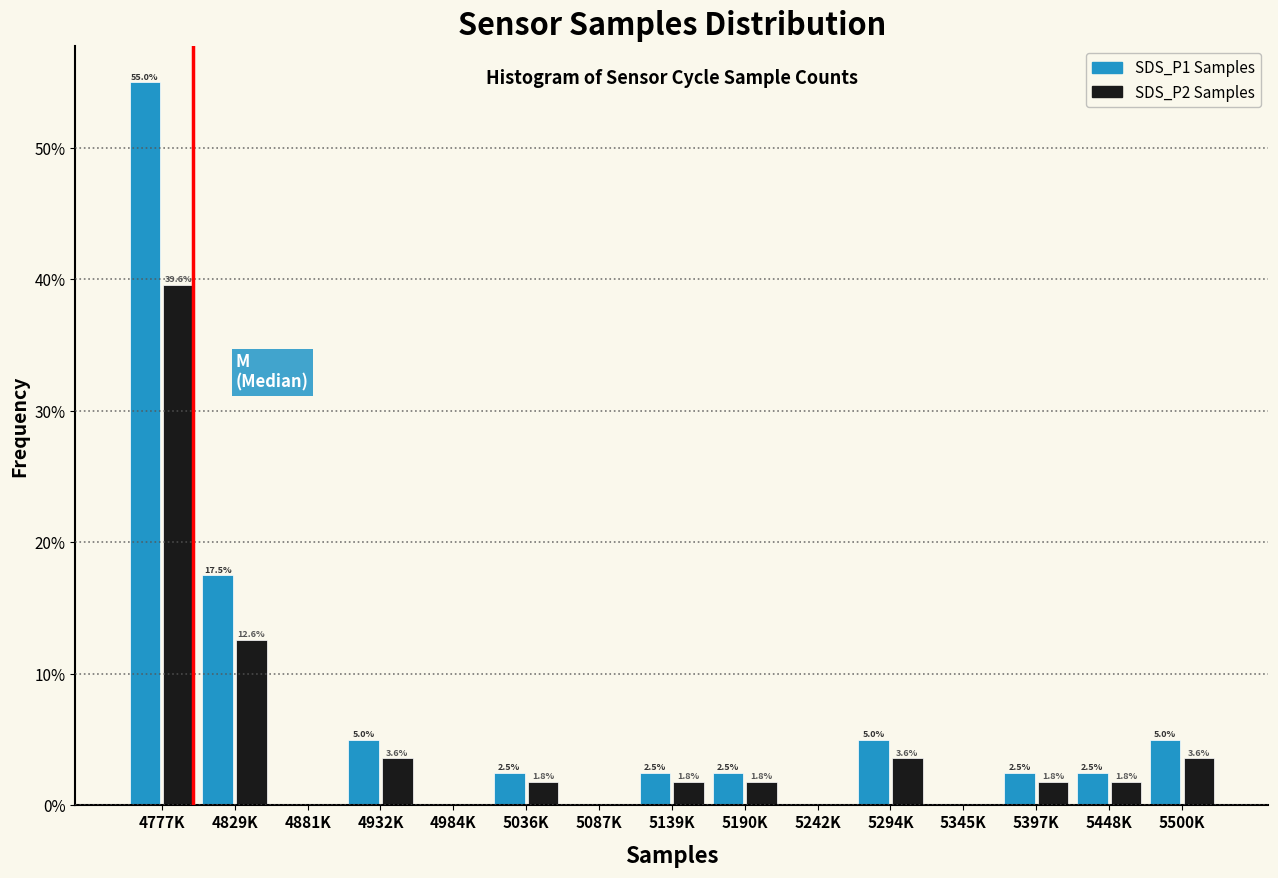

At which category is the sum across all series the highest?

4777K